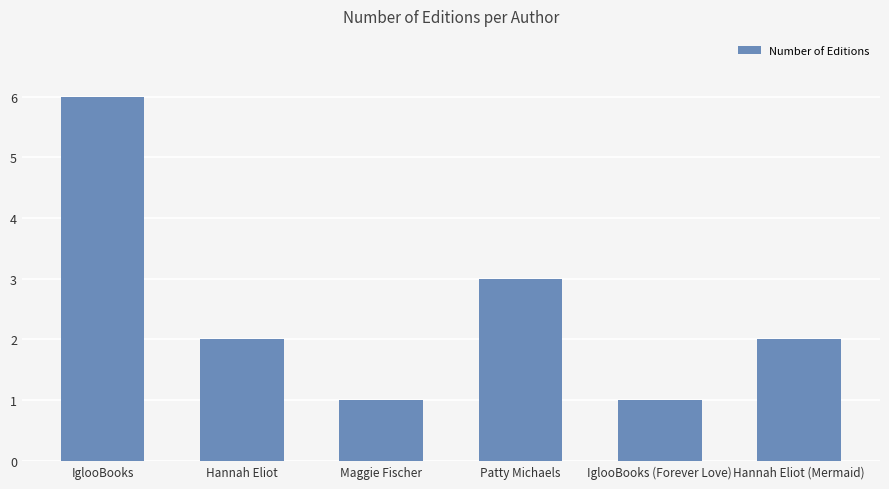

What is the label of the 3rd bar from the right?

Patty Michaels